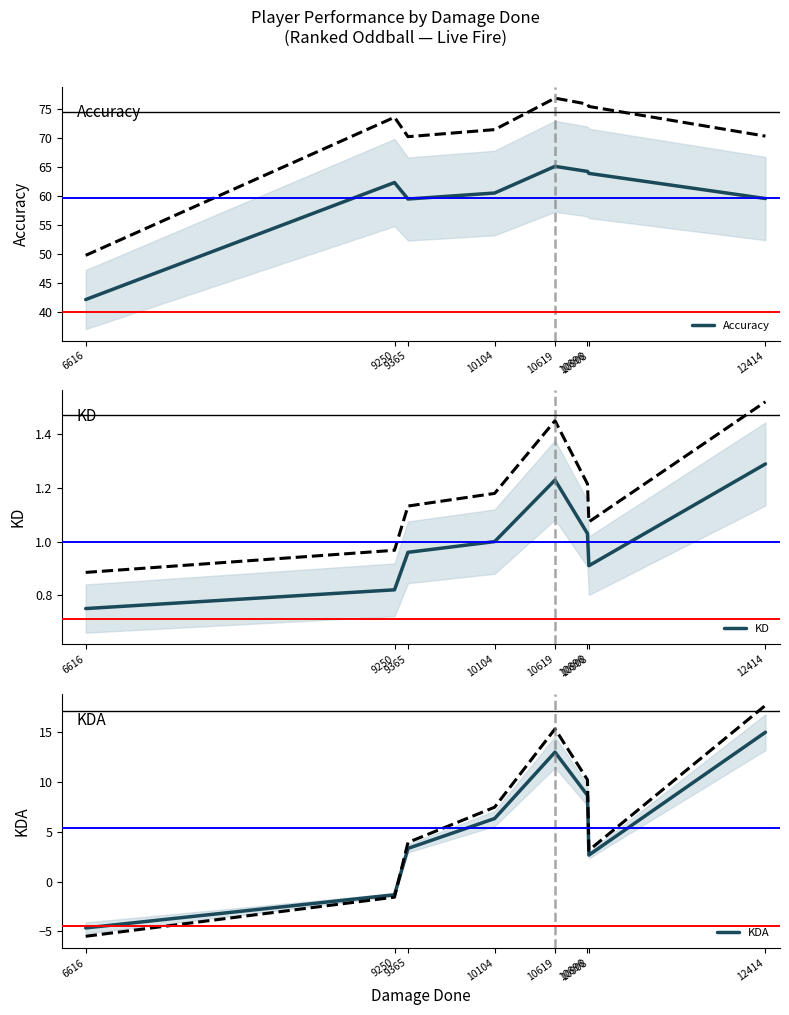

What is the spread (max minus min) of values at 9365?

58.5